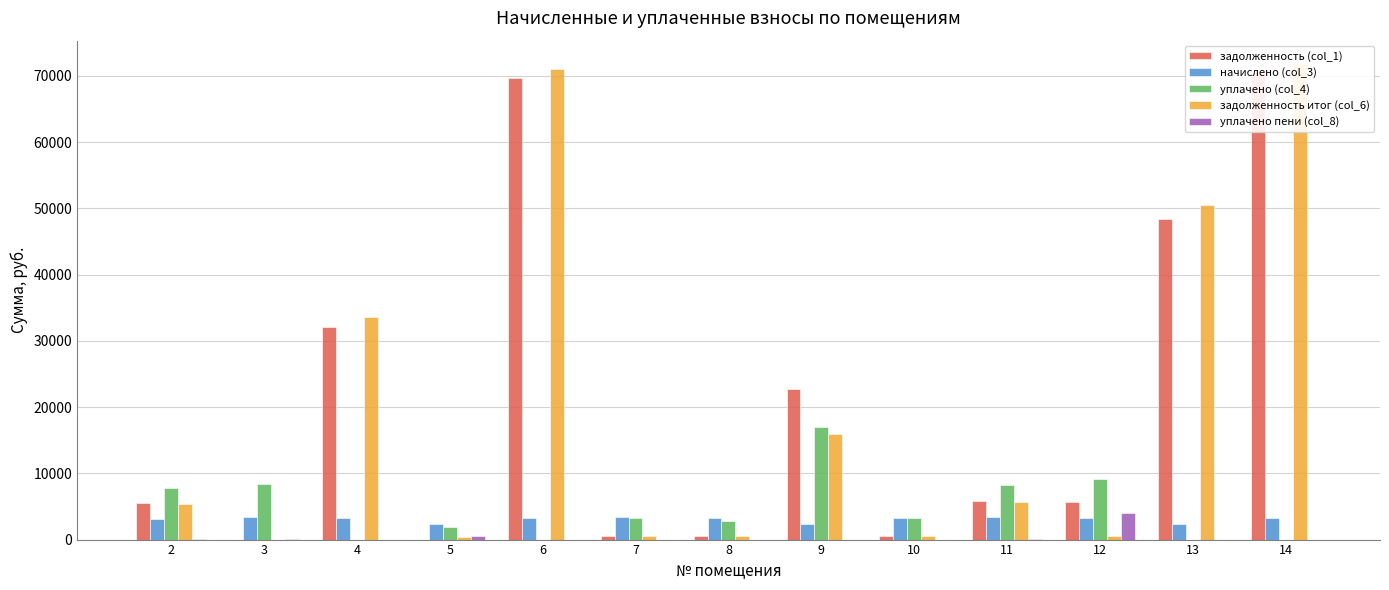

How many bars are there in each group?

5